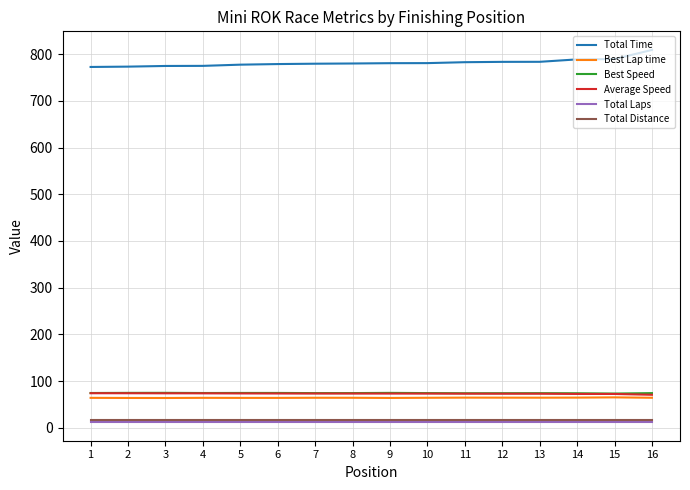

True or false: Best Speed and Total Distance intersect in this chart.

False